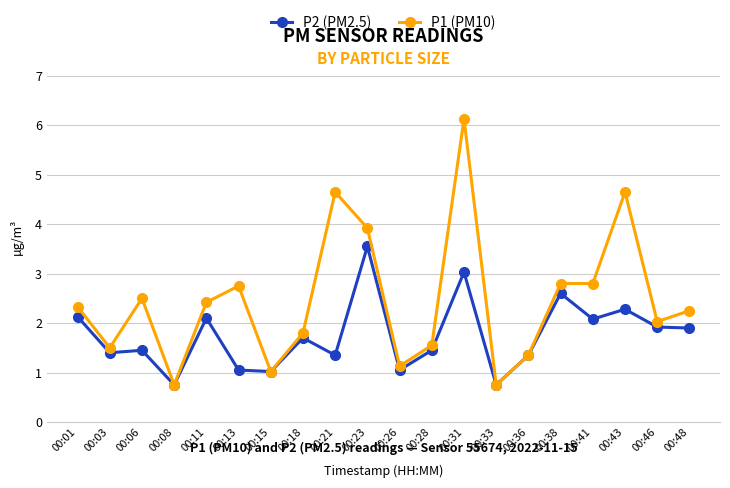

What is the value of the P1 (PM10) point at the 16th from the left?

2.8